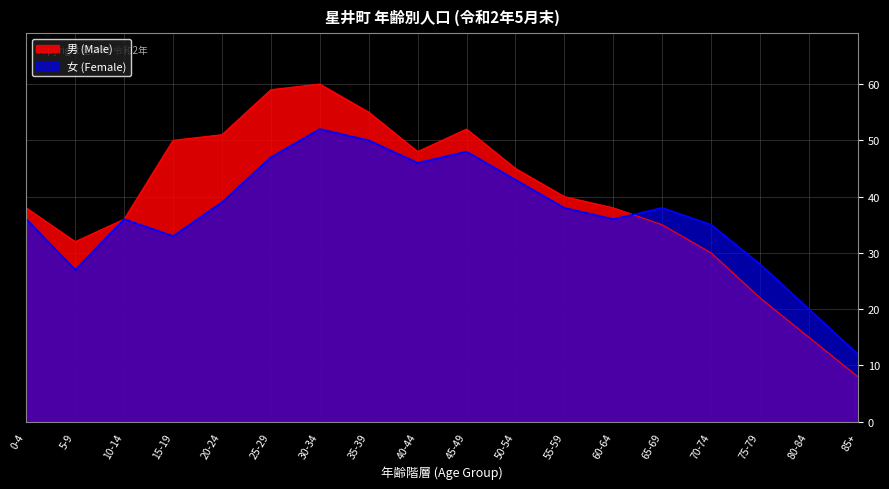

The 男 (Male) series shows 20 at 60-64. True or false?

False